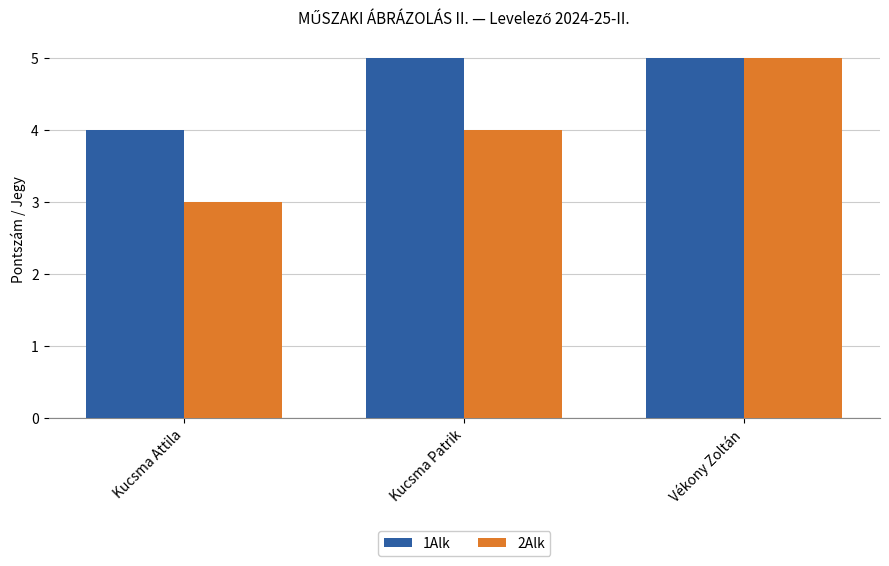

What is the sum of all 1Alk values?

14